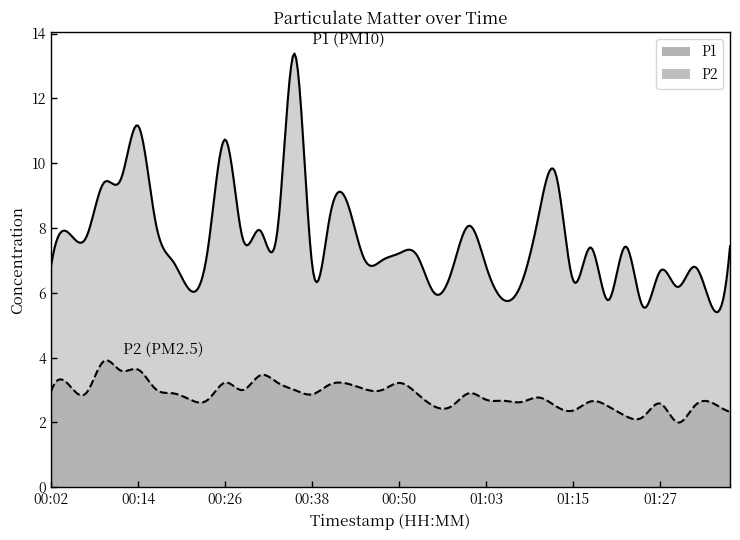

What is the label of the 10th point from the left?

00:24